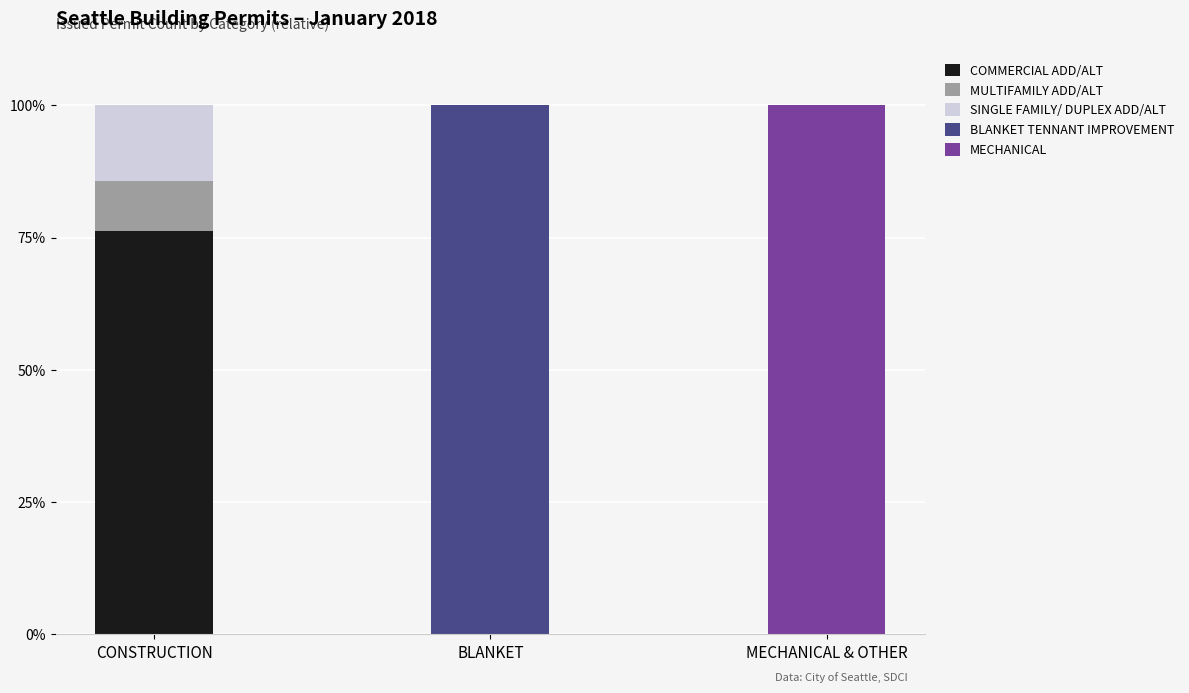

Reading left to right, transcribe the values for COMMERCIAL ADD/ALT.

CONSTRUCTION=76.2	BLANKET=0.0	MECHANICAL & OTHER=0.0